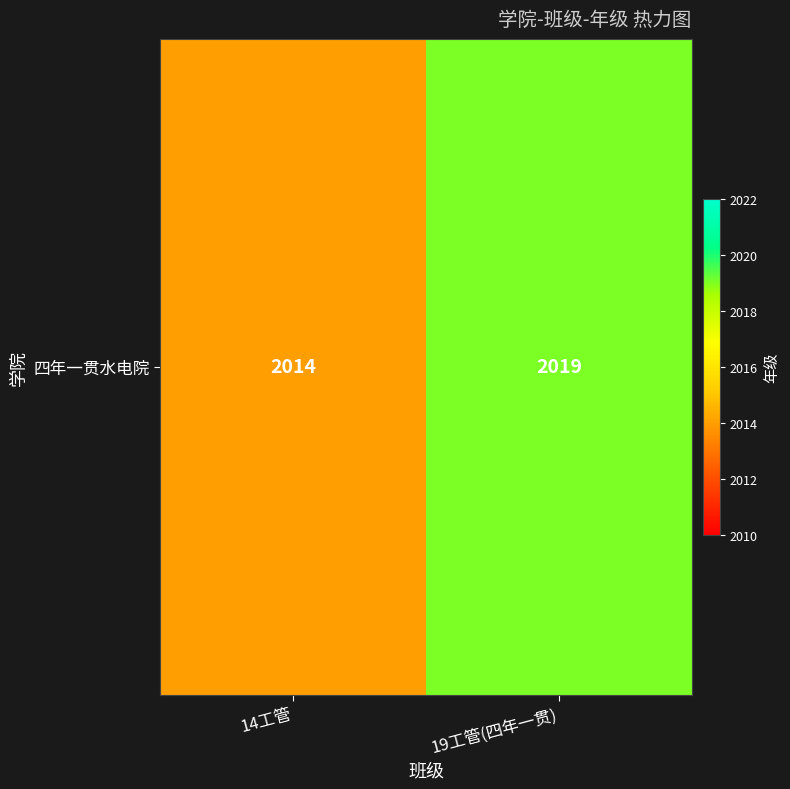

Is it true that the value at 14工管 is 724?

False